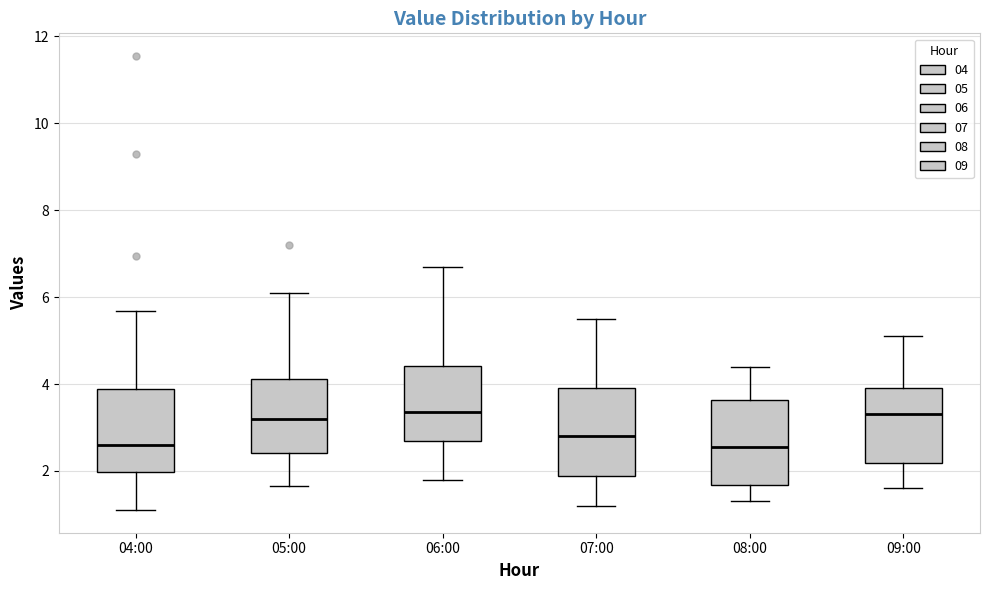

Reading left to right, transcribe this box plot: for each box, give where its median line is, the range the box spans, and where its two whiskers end, as read against the y-axis. The values are not printed on the chart, so give them approximately, as read against the axis.

04:00: median 2.6, box 2.0 to 3.8, whiskers 1.2 to 5.6
05:00: median 3.2, box 2.4 to 4.2, whiskers 1.6 to 6.2
06:00: median 3.4, box 2.8 to 4.4, whiskers 1.8 to 6.8
07:00: median 2.8, box 1.8 to 4.0, whiskers 1.2 to 5.6
08:00: median 2.6, box 1.6 to 3.6, whiskers 1.4 to 4.4
09:00: median 3.4, box 2.2 to 4.0, whiskers 1.6 to 5.2